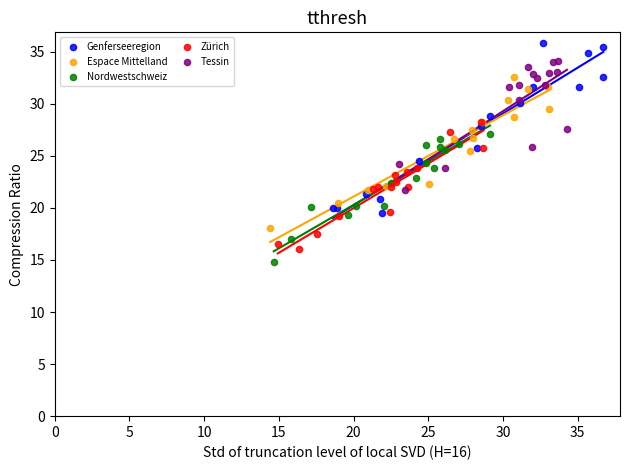

Which series has the largest Y range (max minus min)?

Genferseeregion